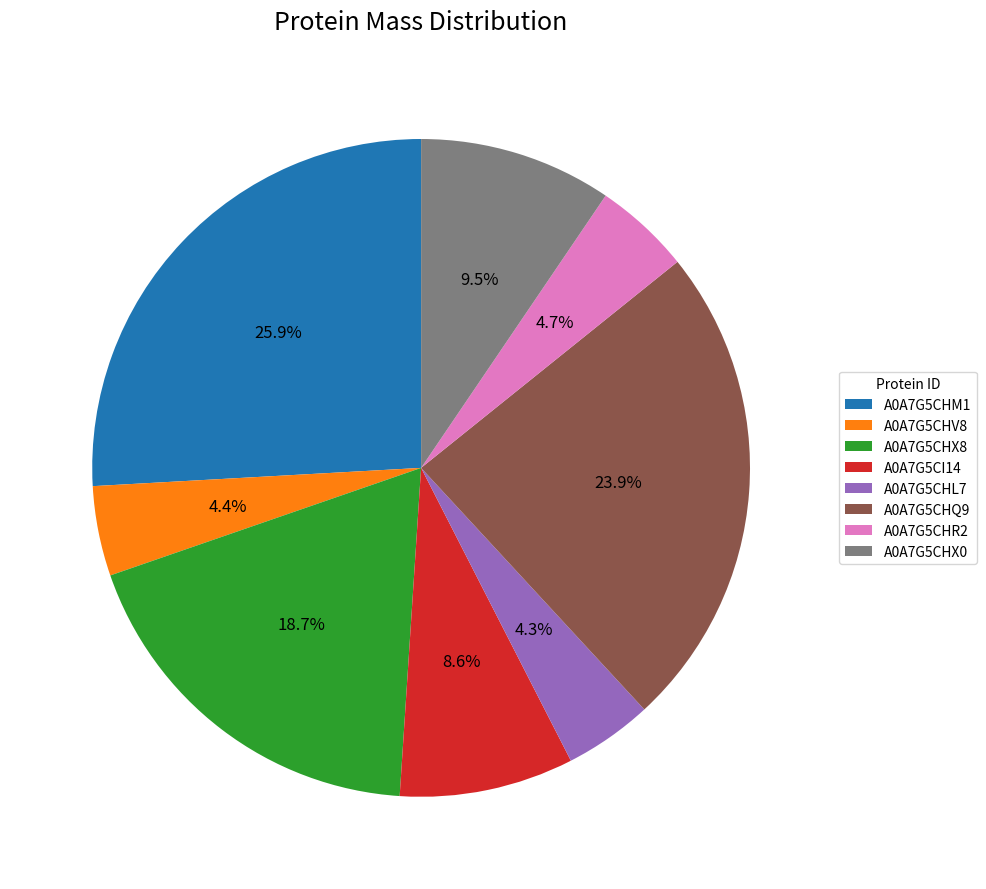

Is there any slice that represents more than half of the pie?

No